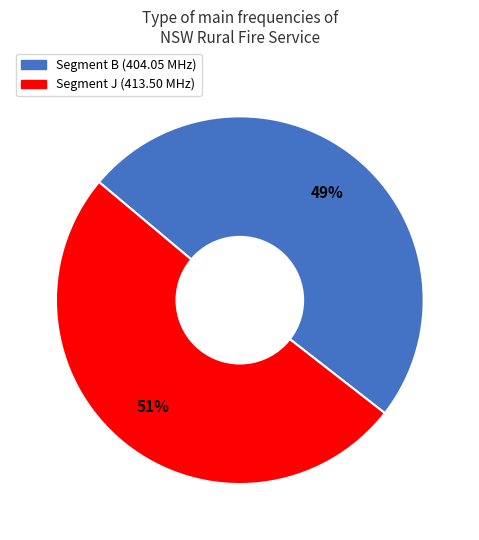

To the nearest percent, what is the average slice percentage?

50%